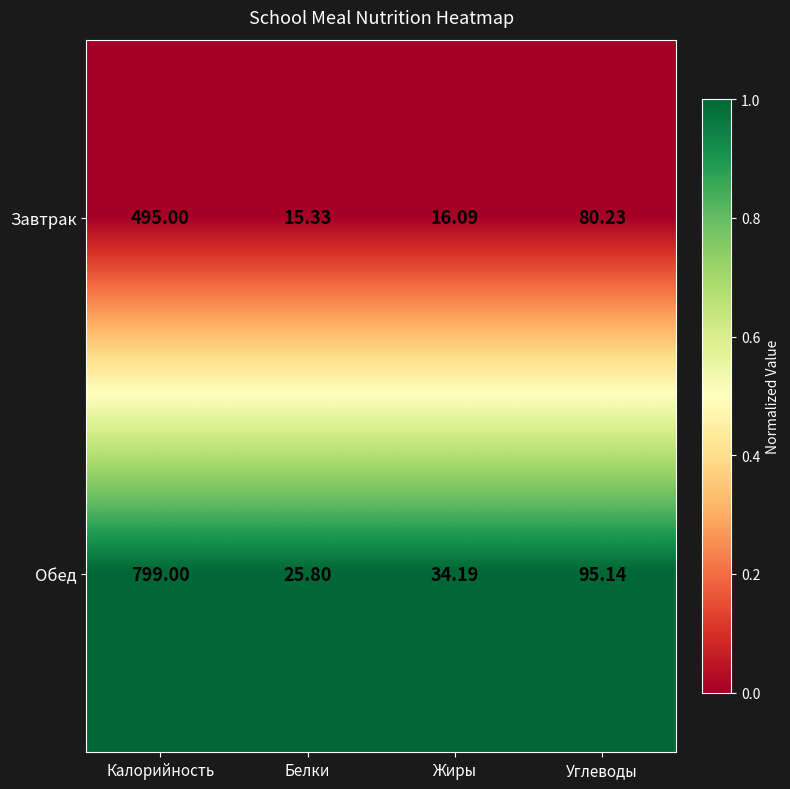

What is the total value across all series at Жиры?

50.3